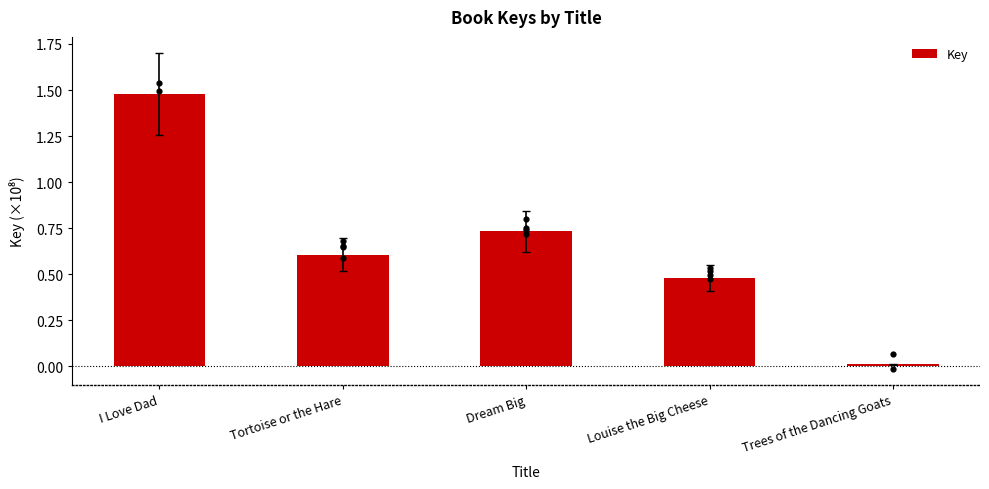

What is the change in value from I Love Dad to Tortoise or the Hare?

-0.9